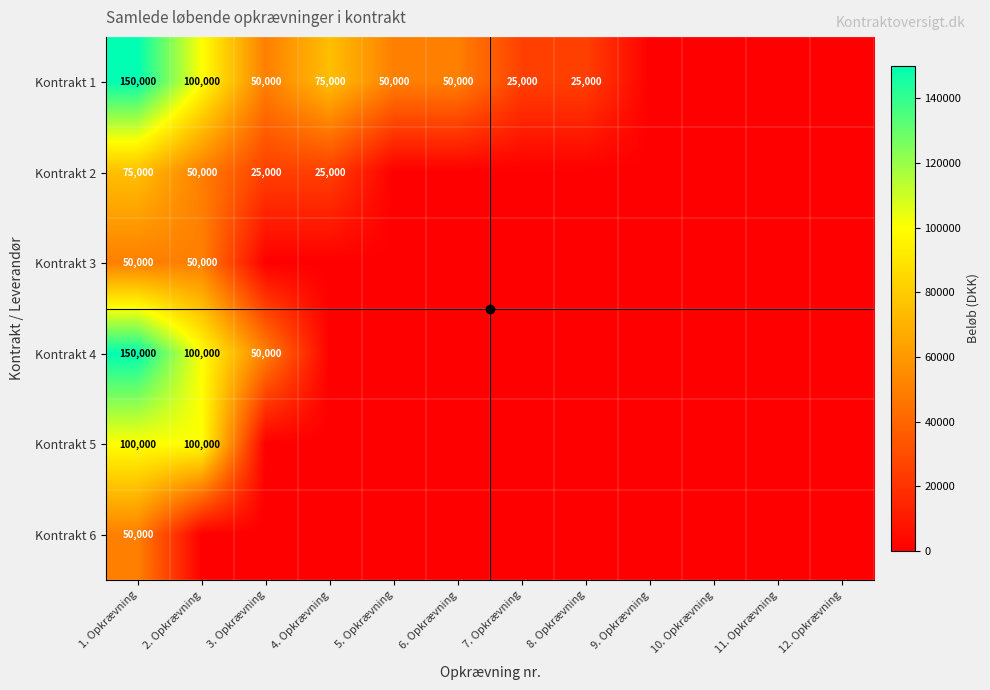

What is the difference between the highest and lowest values at 1. Opkrævning?

100000